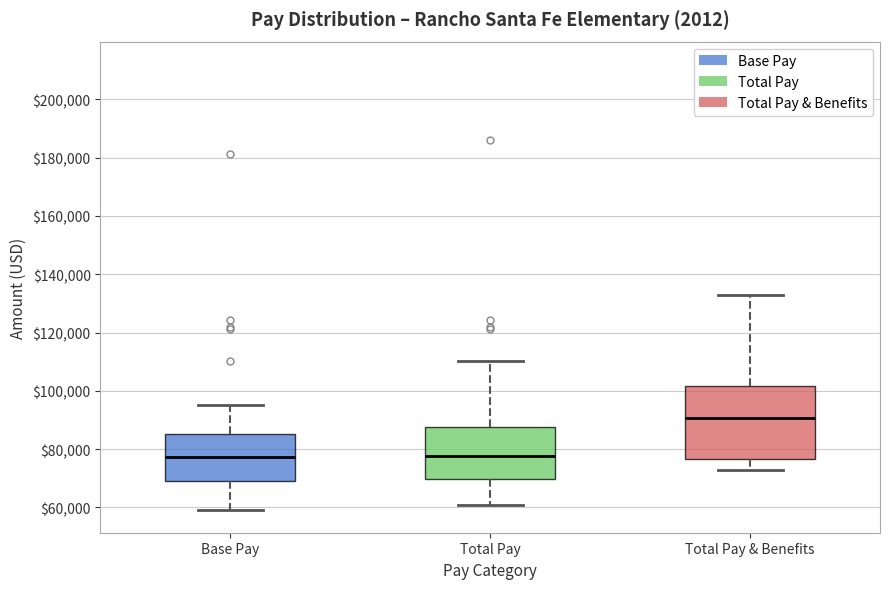

Reading left to right, transcribe this box plot: for each box, give where its median line is, the range the box spans, and where its two whiskers end, as read against the y-axis. The values are not printed on the chart, so give them approximately, as read against the axis.

Base Pay: median 78000, box 70000 to 86000, whiskers 58000 to 96000
Total Pay: median 78000, box 70000 to 88000, whiskers 60000 to 110000
Total Pay & Benefits: median 90000, box 76000 to 102000, whiskers 72000 to 132000